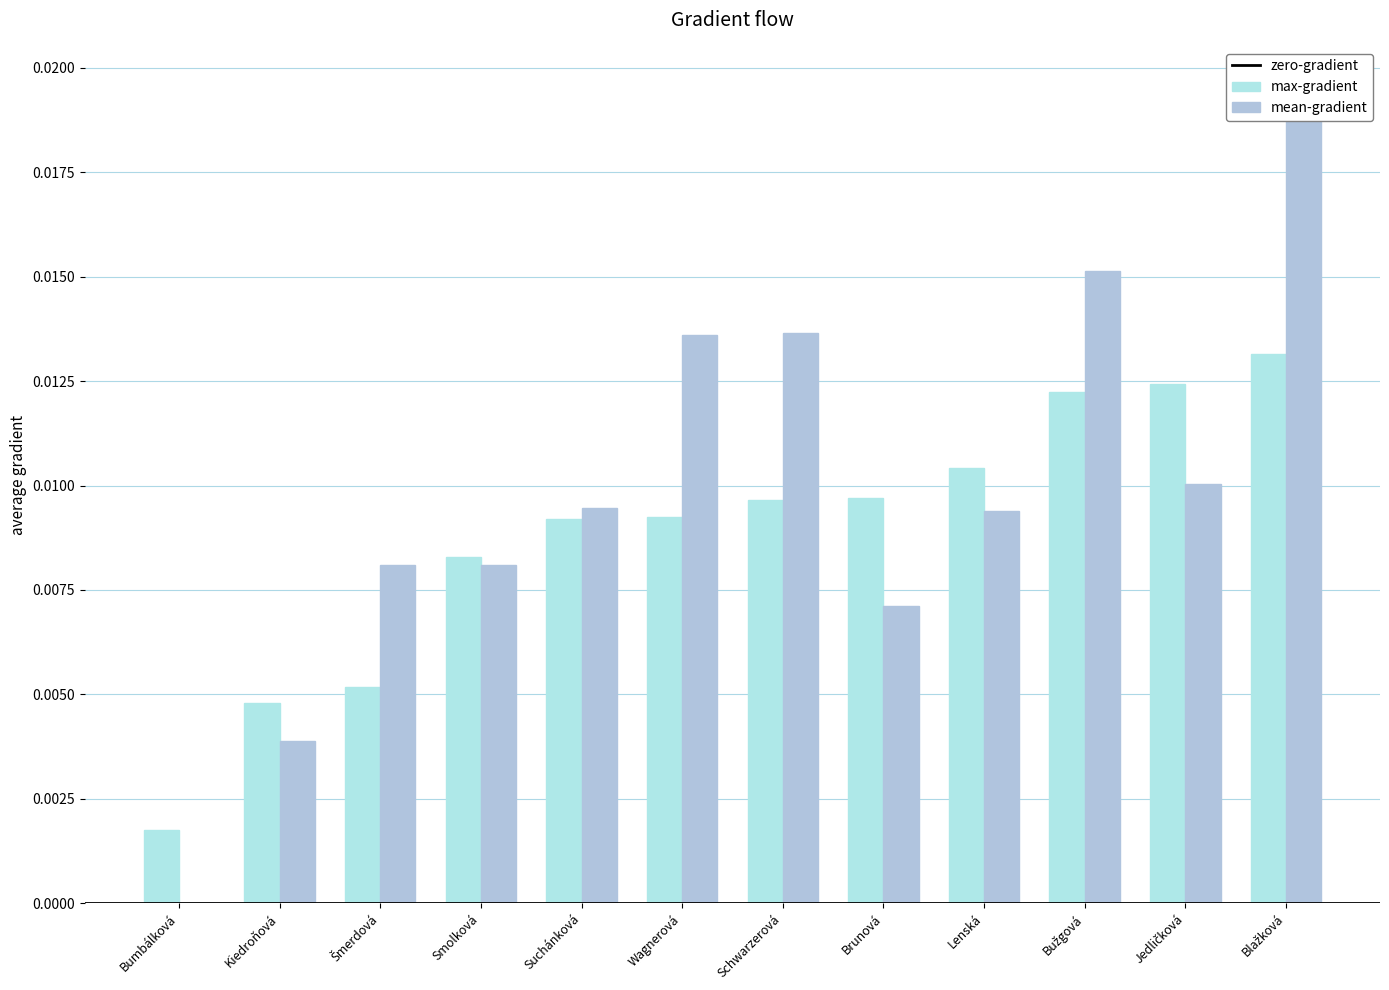

List the series in order of their overall mean, lowest first.

max-gradient, mean-gradient